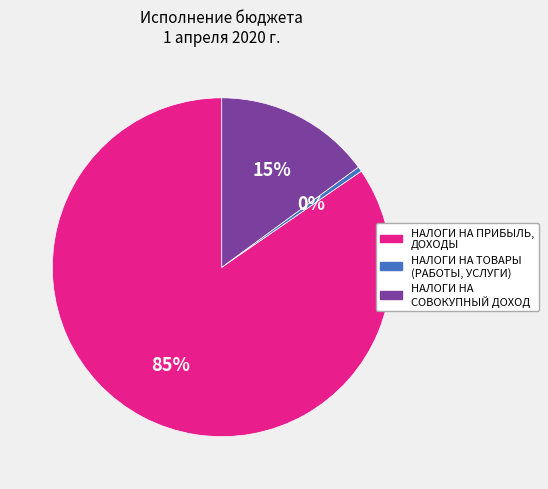

To the nearest percent, what is the average slice percentage?

33%